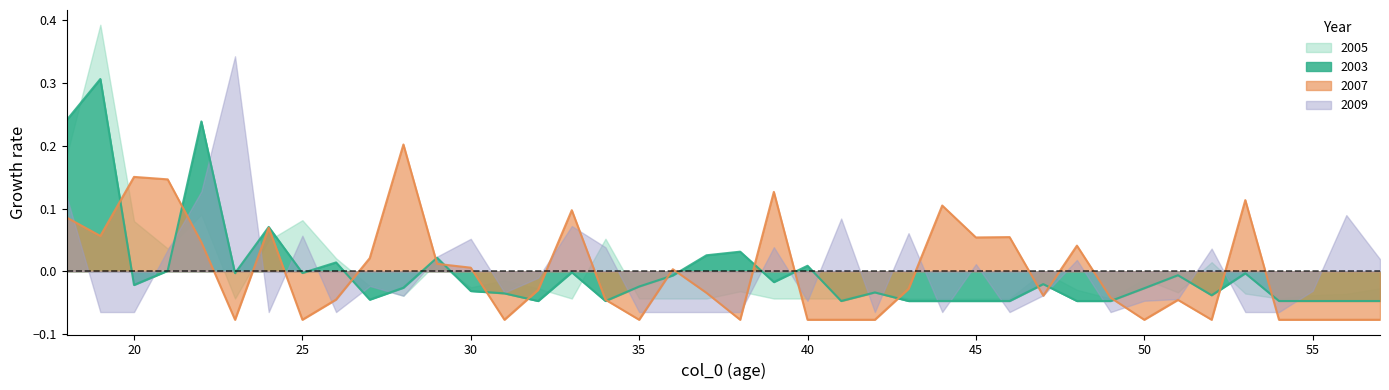

What is the difference between the second highest and minimum values in the 2007 series?

0.2